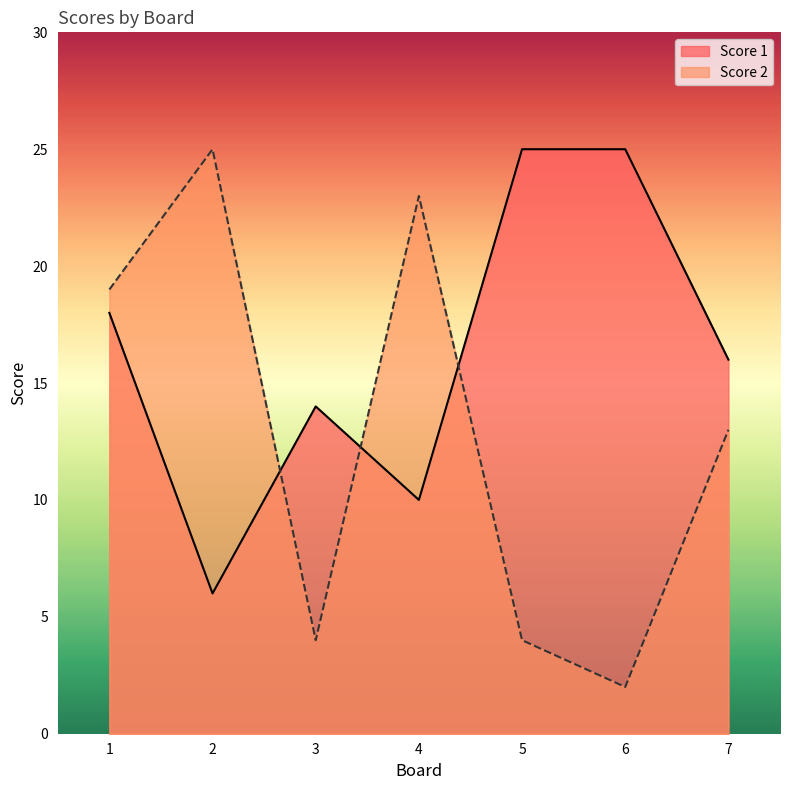

The value of Score 2 at 3 is 1. True or false?

False